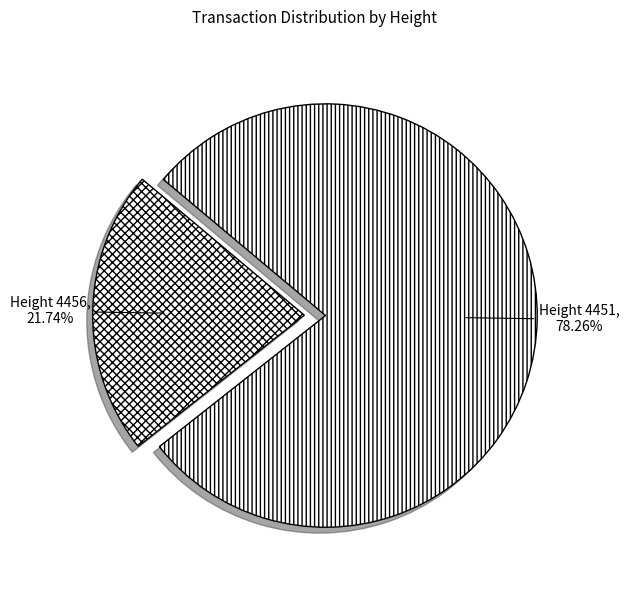

Which category has the smallest portion of the pie?

Height 4456